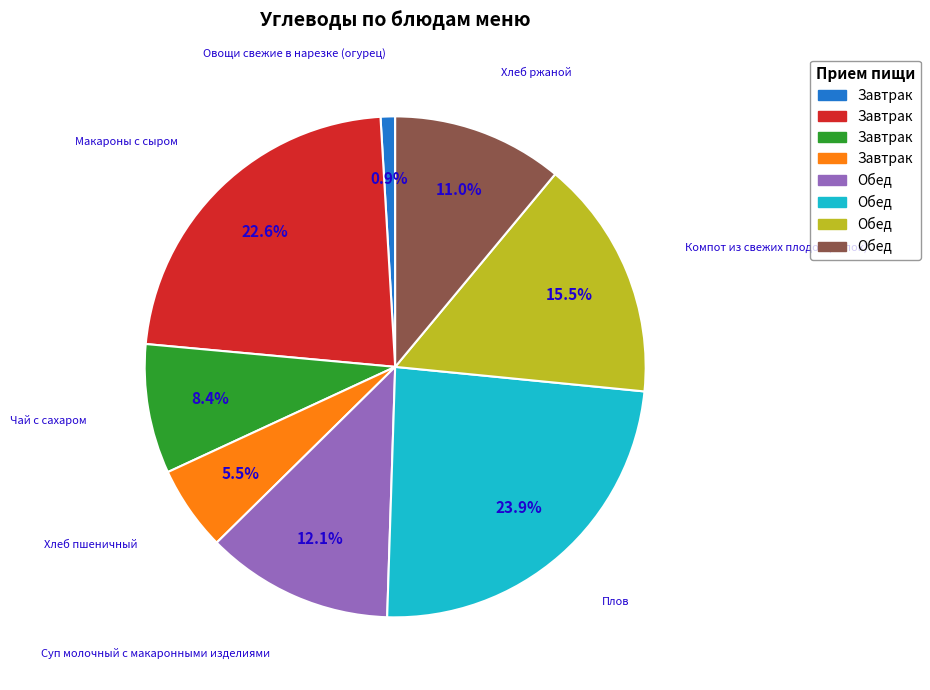

Does any single category account for the majority?

No